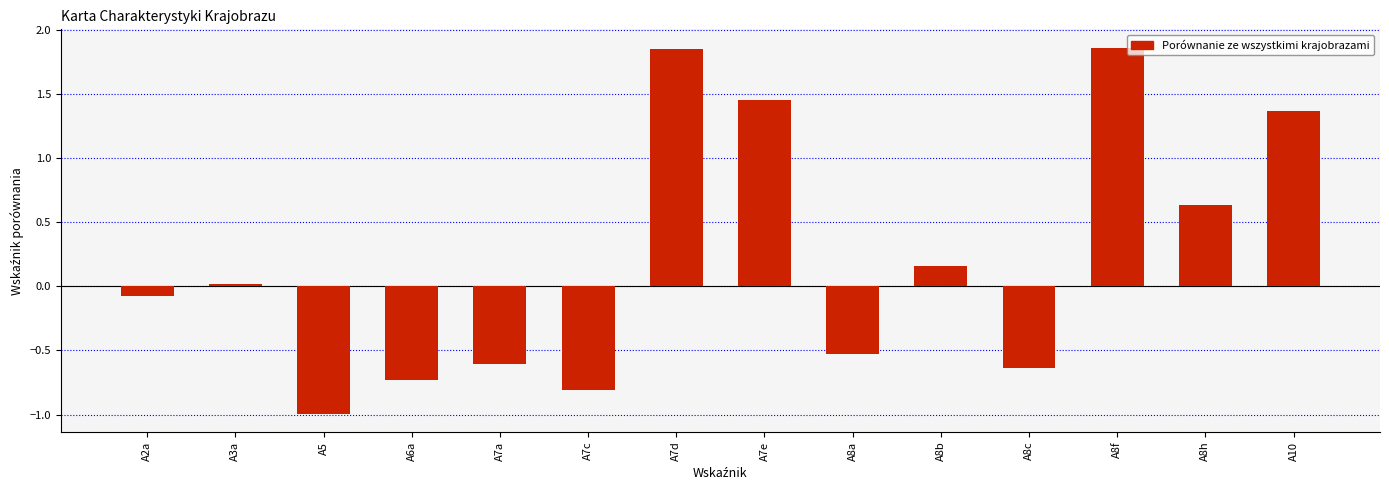

Which has a higher value, A7e or A7a?

A7e